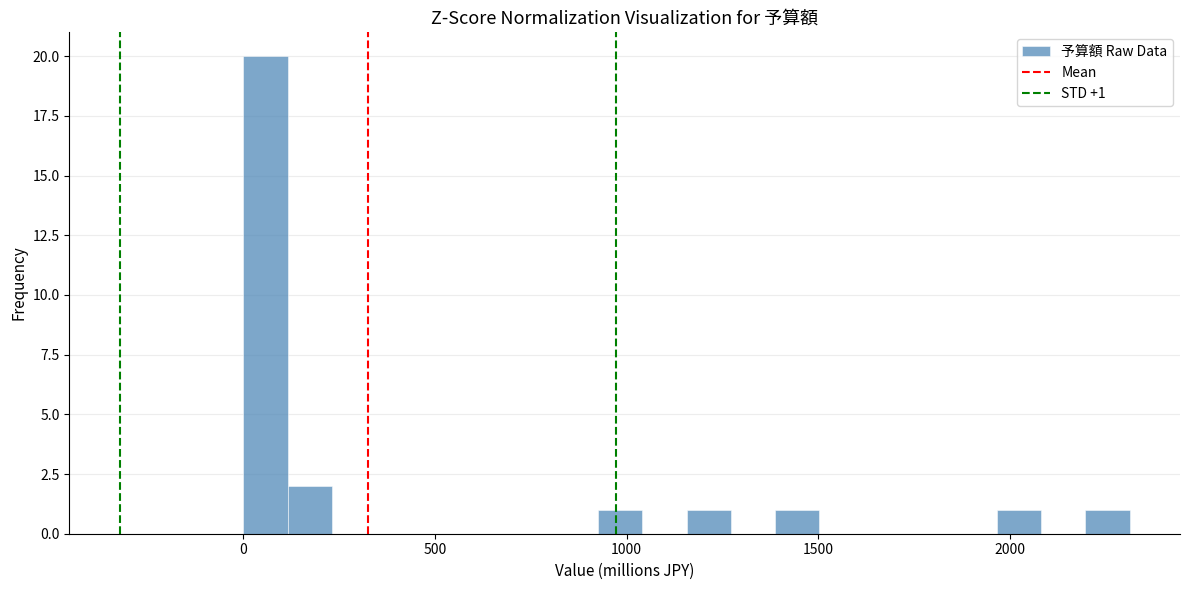

Read against the x-axis, roughly where is the centre of the tallest bar?

50